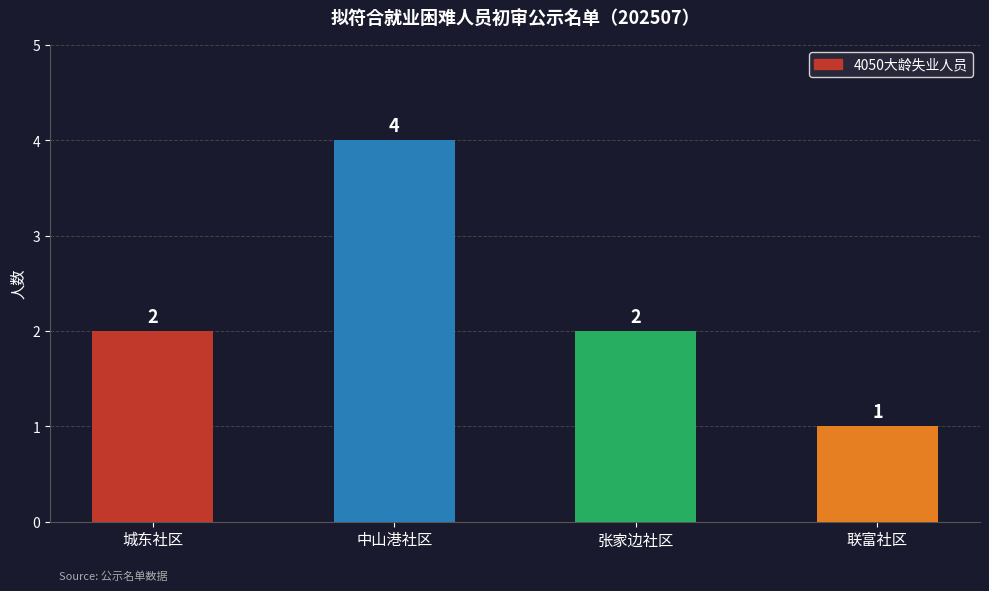

What is the ratio of the value at 张家边社区 to the value at 中山港社区?

0.5